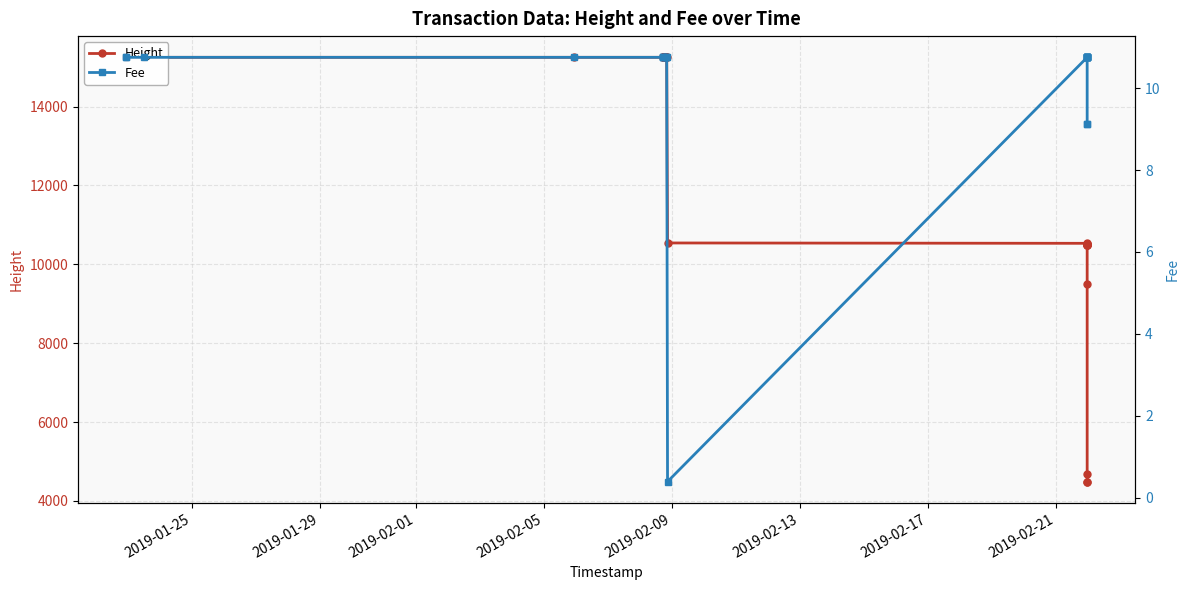

At which label does Height first exceed 10541?

2019-01-25